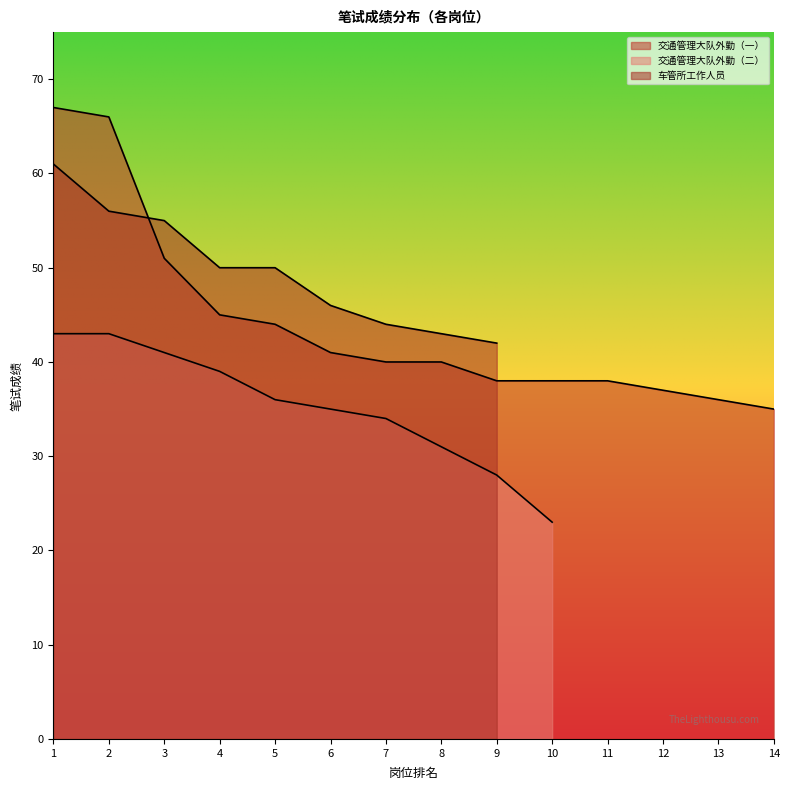

True or false: 交通管理大队外勤（一） and 交通管理大队外勤（二） intersect in this chart.

False